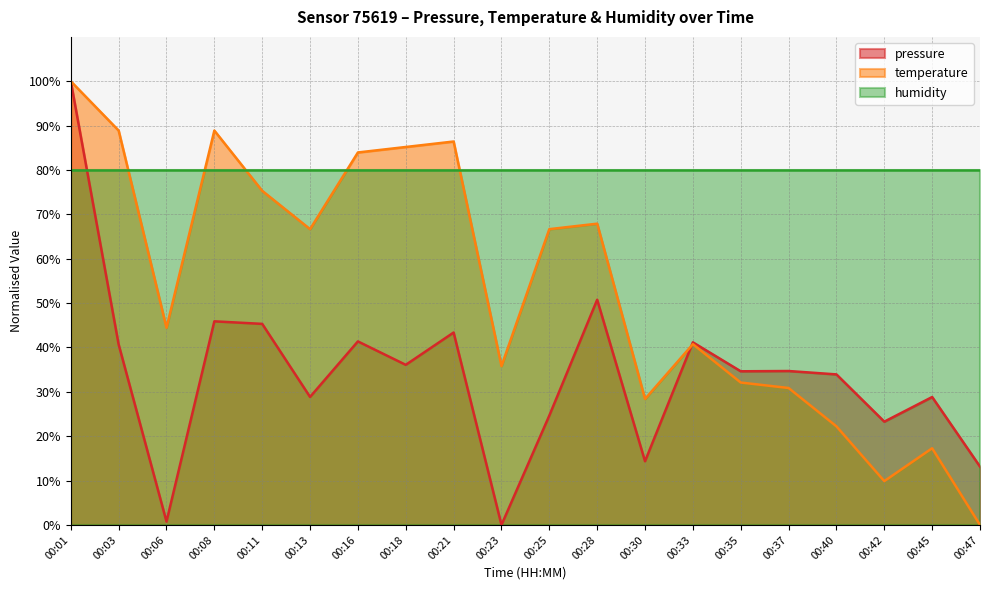

Is the value of temperature at 00:25 greater than the value of pressure at 00:47?

Yes